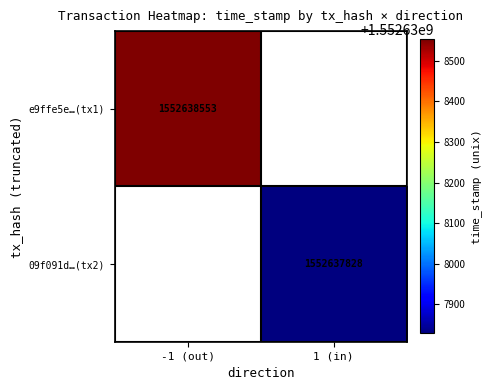

How many series are shown in this chart?

2